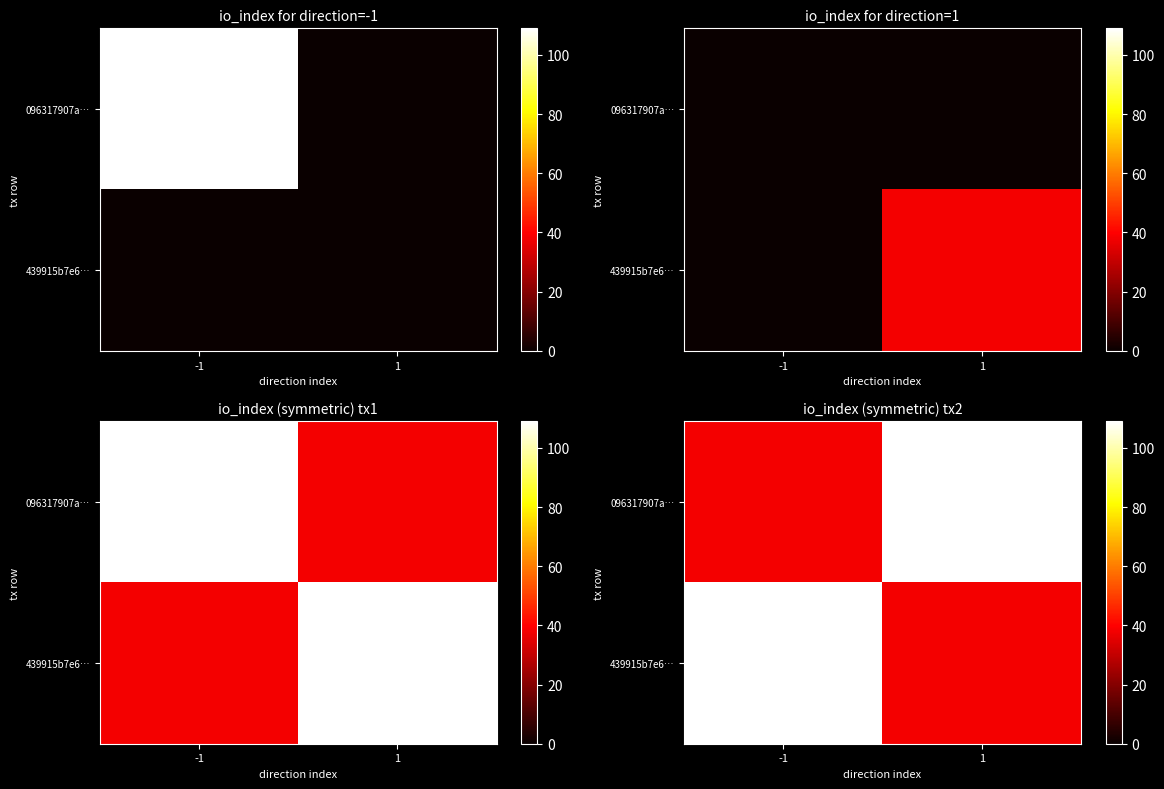

What is the difference between the 096317907a… values at 1 and -1?

71